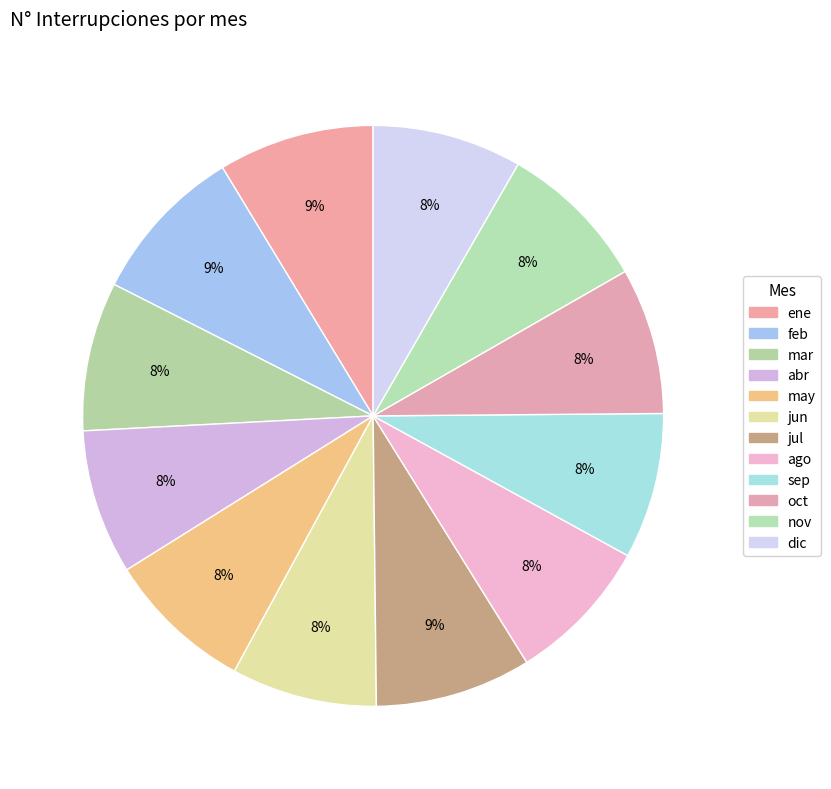

Is there any slice that represents more than half of the pie?

No